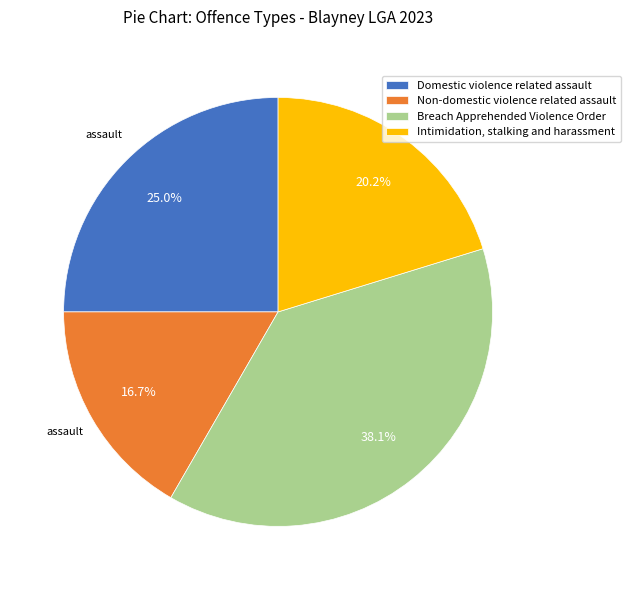

Approximately how many times larger is the value at Non-domestic violence related assault compared to Intimidation, stalking and harassment?

0.8